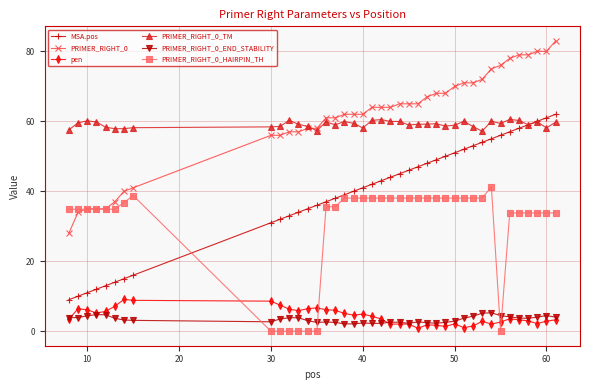

What is the highest value of the pen series?

9.1